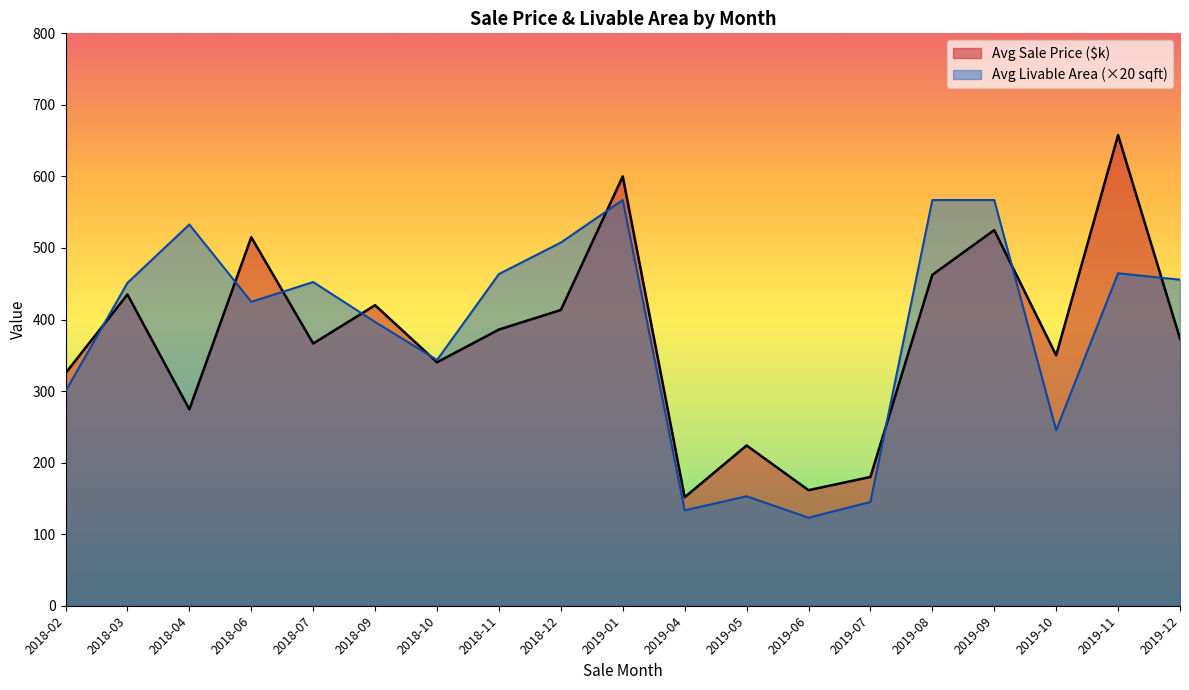

What is the maximum value for Avg Livable Area (×20 sqft)?

567.0